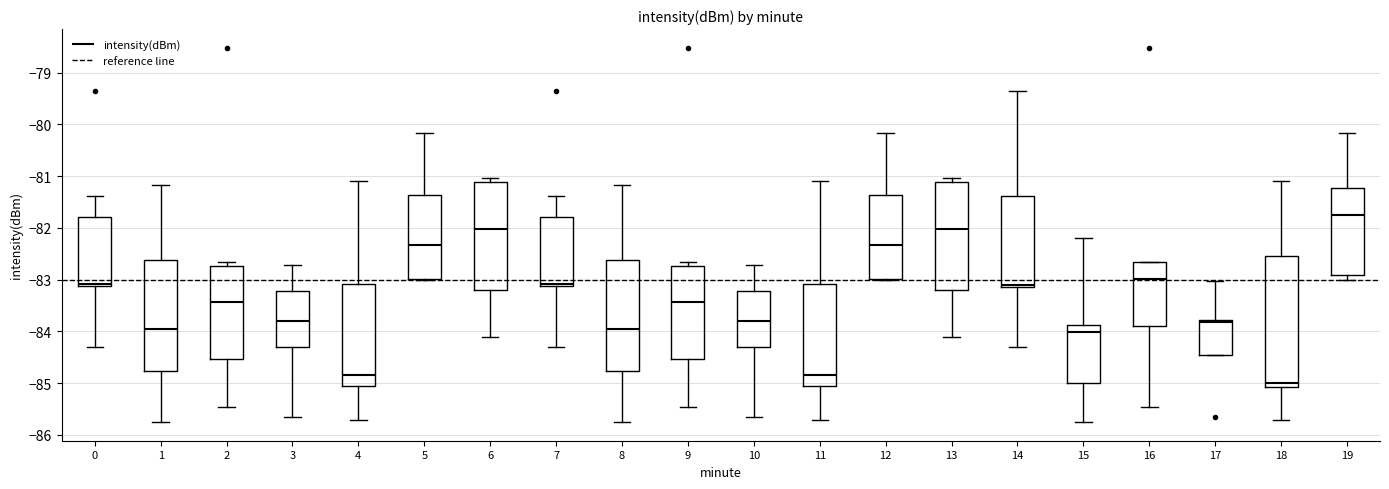

Reading left to right, read every box against the y-axis: the position of its median line, the range the box covers, and the ends of its whiskers. The values are not printed on the chart, so give them approximately, as read against the axis.

0: median -83.1 (just above the box's lower edge), box -83.1 to -81.8, whiskers -84.3 to -81.4
1: median -83.9, box -84.8 to -82.6, whiskers -85.7 to -81.2
2: median -83.4, box -84.5 to -82.7, whiskers -85.5 to -82.6
3: median -83.8, box -84.3 to -83.2, whiskers -85.6 to -82.7
4: median -84.8, box -85.1 to -83.1, whiskers -85.7 to -81.1
5: median -82.3, box -83.0 to -81.4, whiskers -83.0 to -80.2
6: median -82.0, box -83.2 to -81.1, whiskers -84.1 to -81.0
7: median -83.1 (just above the box's lower edge), box -83.1 to -81.8, whiskers -84.3 to -81.4
8: median -83.9, box -84.8 to -82.6, whiskers -85.7 to -81.2
9: median -83.4, box -84.5 to -82.7, whiskers -85.5 to -82.6
10: median -83.8, box -84.3 to -83.2, whiskers -85.6 to -82.7
11: median -84.8, box -85.1 to -83.1, whiskers -85.7 to -81.1
12: median -82.3, box -83.0 to -81.4, whiskers -83.0 to -80.2
13: median -82.0, box -83.2 to -81.1, whiskers -84.1 to -81.0
14: median -83.1 (just above the box's lower edge), box -83.1 to -81.4, whiskers -84.3 to -79.3
15: median -84.0, box -85.0 to -83.9, whiskers -85.7 to -82.2
16: median -83.0, box -83.9 to -82.6, whiskers -85.5 to -82.6
17: median -83.8 (just below the box's upper edge), box -84.4 to -83.8, whiskers -84.4 to -83.0
18: median -85.0, box -85.1 to -82.5, whiskers -85.7 to -81.1
19: median -81.8, box -82.9 to -81.2, whiskers -83.0 to -80.2